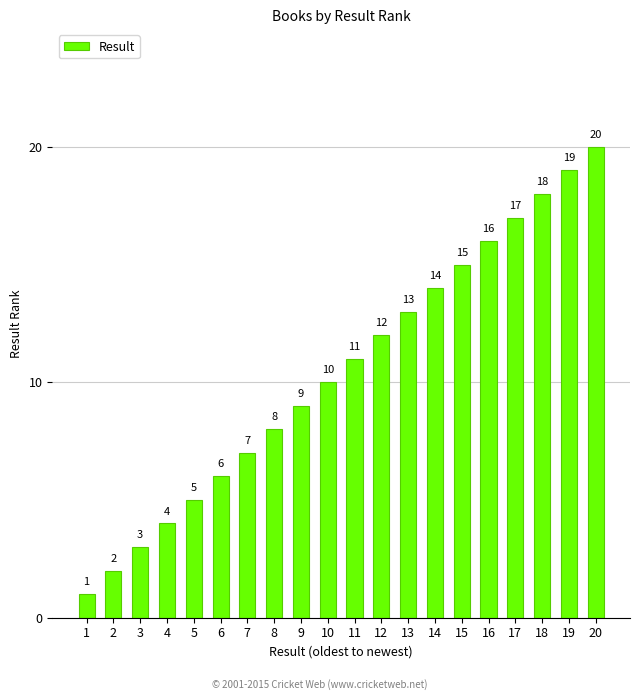

What is the difference between the maximum and second lowest values?

18